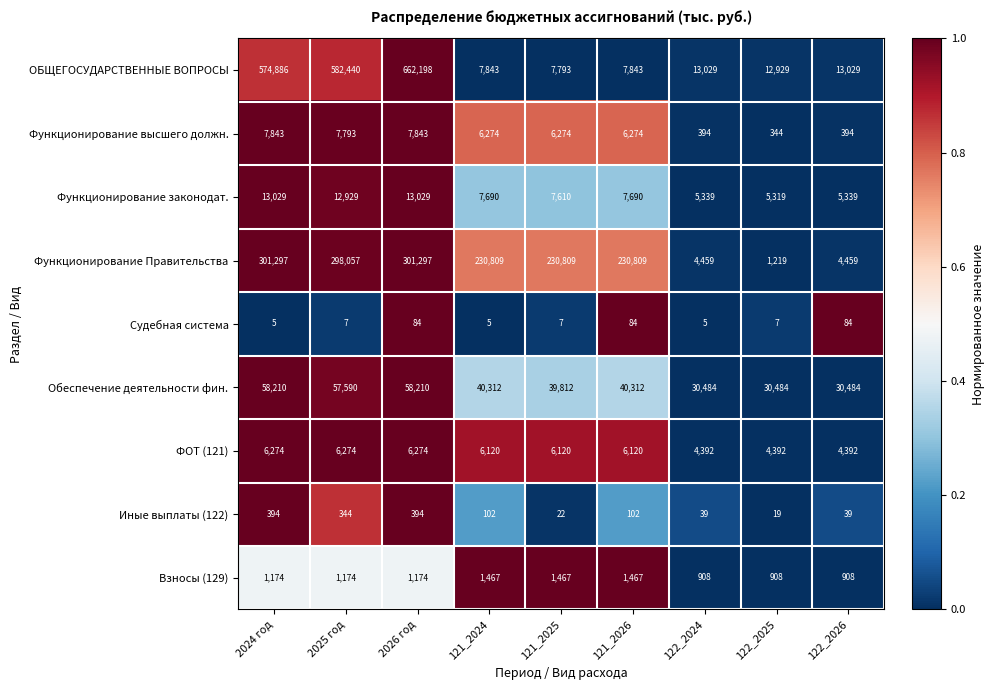

Rank the series by their maximum value, from lowest to highest.

Судебная система, Иные выплаты (122), Взносы (129), ФОТ (121), Функционирование высшего должн., Функционирование законодат., Обеспечение деятельности фин., Функционирование Правительства, ОБЩЕГОСУДАРСТВЕННЫЕ ВОПРОСЫ